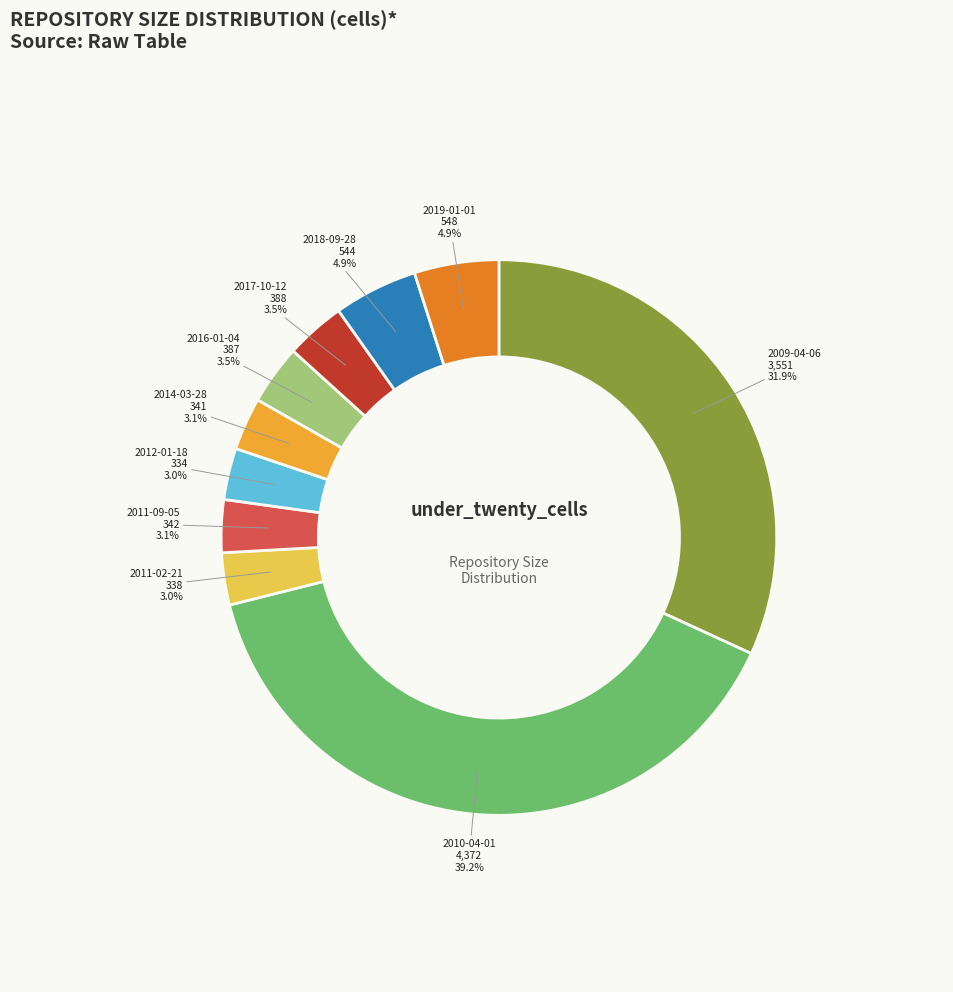

To the nearest percent, what percentage of the pie is 2009-04-06?

32%